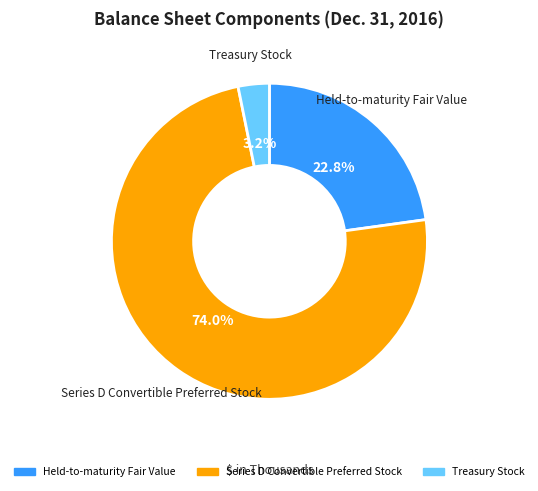

Which has a higher value, Held-to-maturity Fair Value or Series D Convertible Preferred Stock?

Series D Convertible Preferred Stock